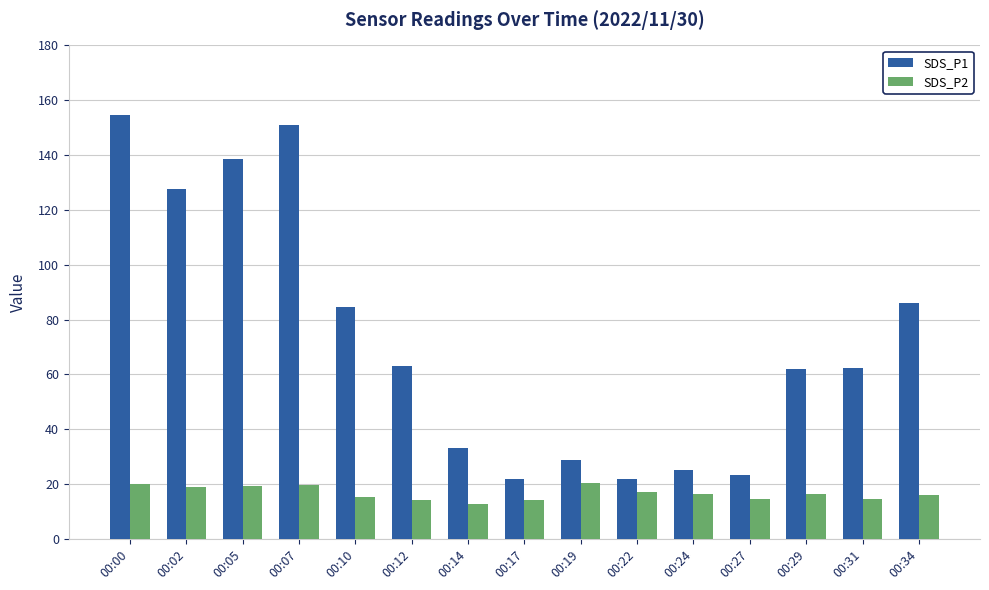

Does the chart contain stacked bars?

No